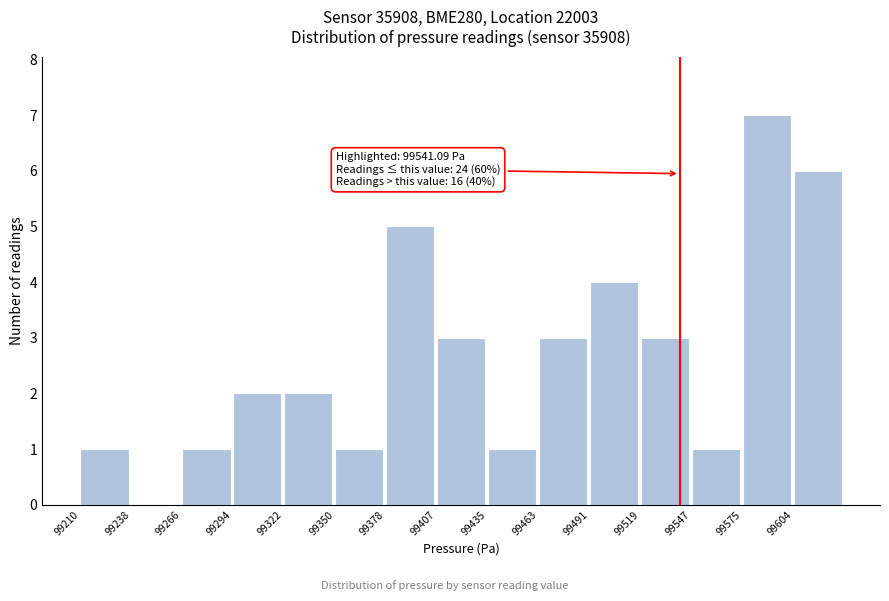

Which range on the x-axis has the tallest bar?

99575 to 99605